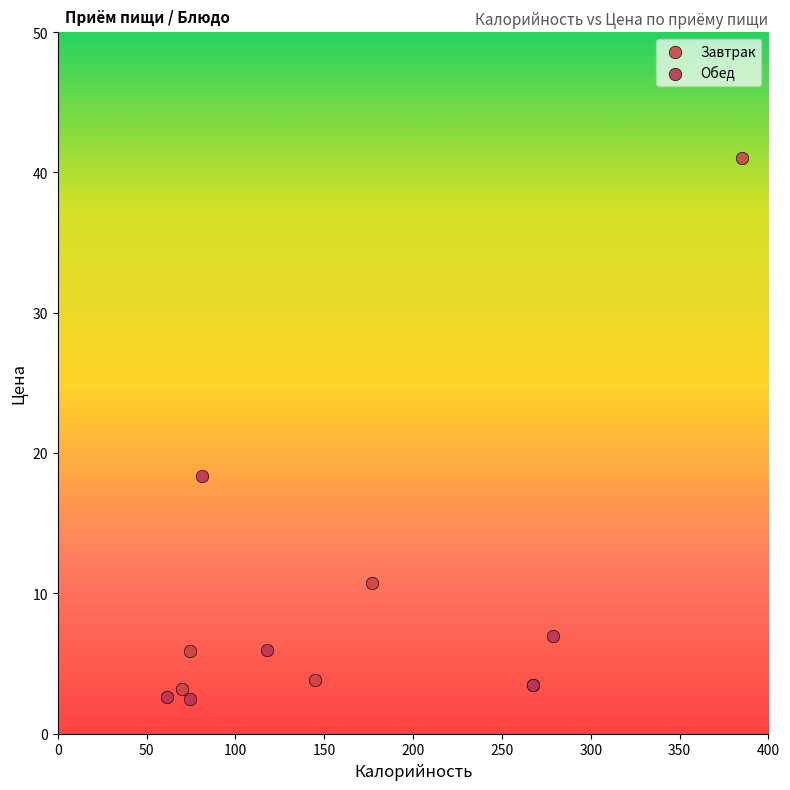

What are all the series names shown in the legend?

Завтрак, Обед